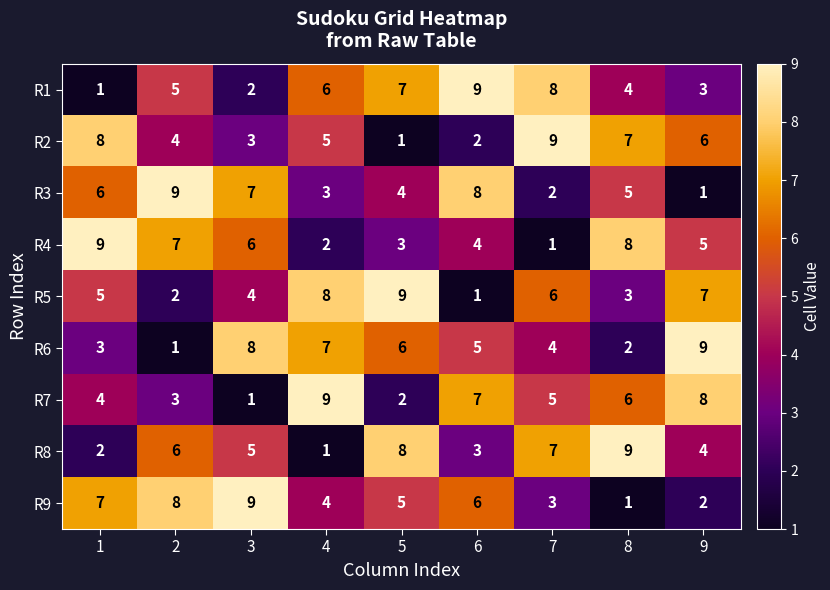

Count the R6 values in the range 3 to 7.

5